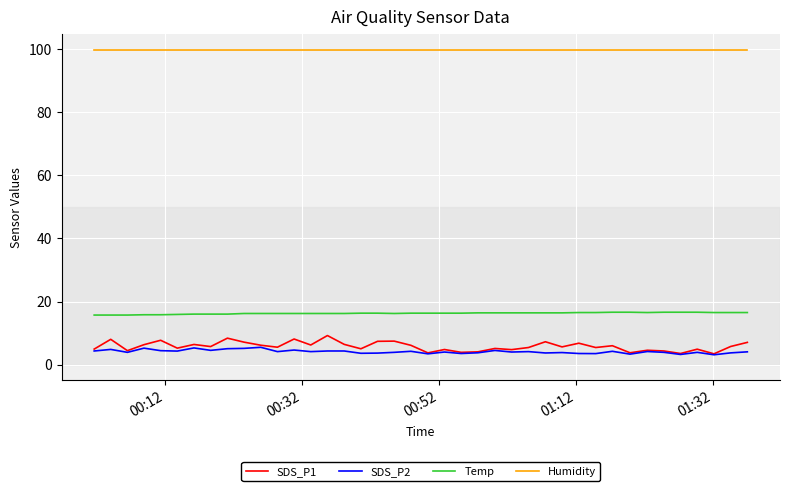

True or false: Temp and SDS_P2 intersect in this chart.

False